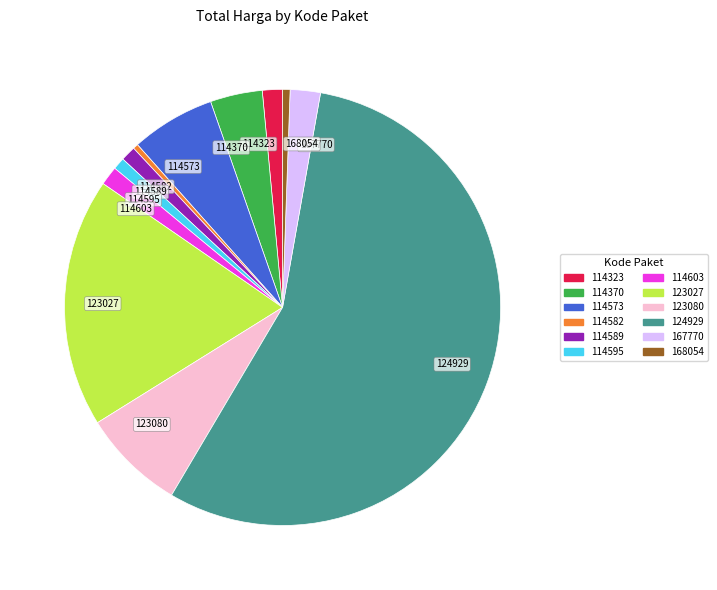

What is the largest slice in the pie chart?

124929